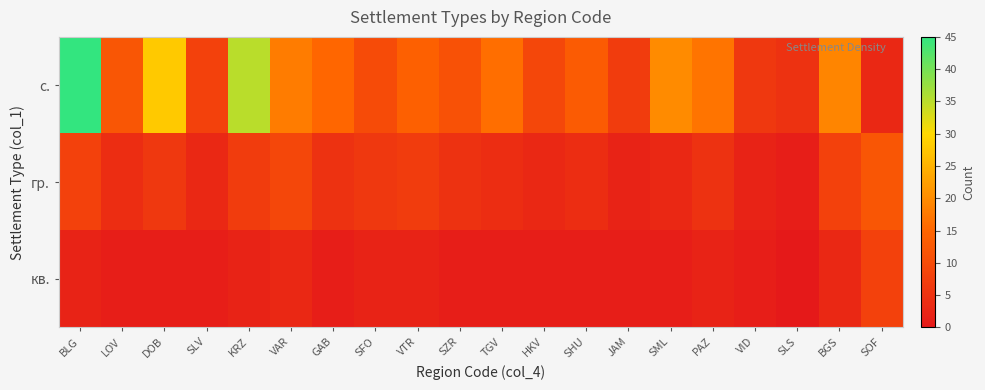

Reading right to left, list all the values displayed in this chart.

с.: SOF=3	BGS=19	SLS=5	VID=6	PAZ=17	SML=20	JAM=7	SHU=13	HKV=9	TGV=16	SZR=11	VTR=14	SFO=10	GAB=15	VAR=18	KRZ=35	SLV=8	DOB=28	LOV=12	BLG=45
гр.: SOF=12	BGS=8	SLS=1	VID=2	PAZ=5	SML=3	JAM=2	SHU=4	HKV=3	TGV=4	SZR=5	VTR=7	SFO=6	GAB=5	VAR=9	KRZ=7	SLV=3	DOB=6	LOV=4	BLG=8
кв.: SOF=8	BGS=3	SLS=0	VID=1	PAZ=2	SML=1	JAM=1	SHU=1	HKV=1	TGV=1	SZR=1	VTR=2	SFO=2	GAB=1	VAR=3	KRZ=2	SLV=1	DOB=1	LOV=1	BLG=2